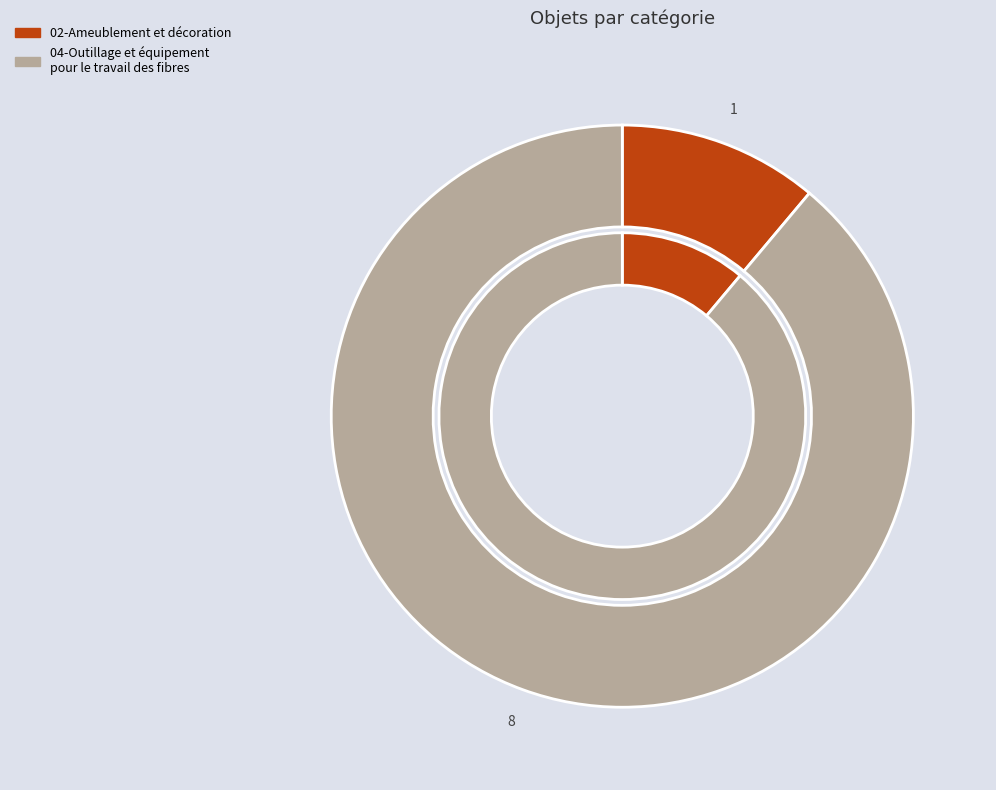

To the nearest percent, what is the difference between the 04-Outillage et équipement pour le travail des fibres and 02-Ameublement et décoration slice percentages?

78%